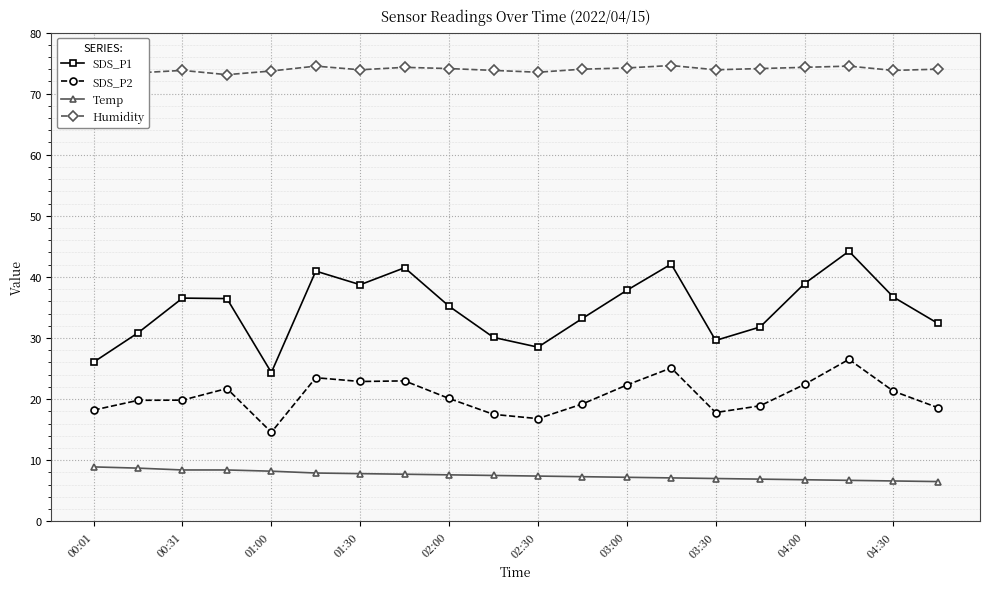

The value of SDS_P2 at 15 is 18.9. True or false?

True